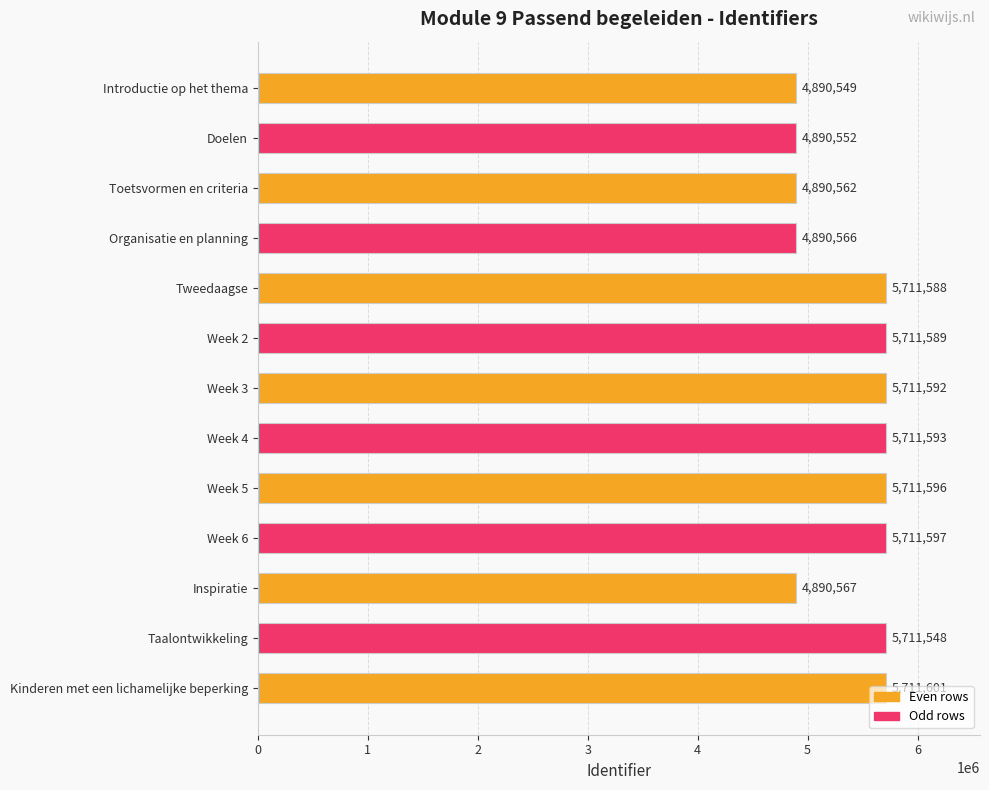

Between Tweedaagse and Toetsvormen en criteria, which is larger?

Tweedaagse